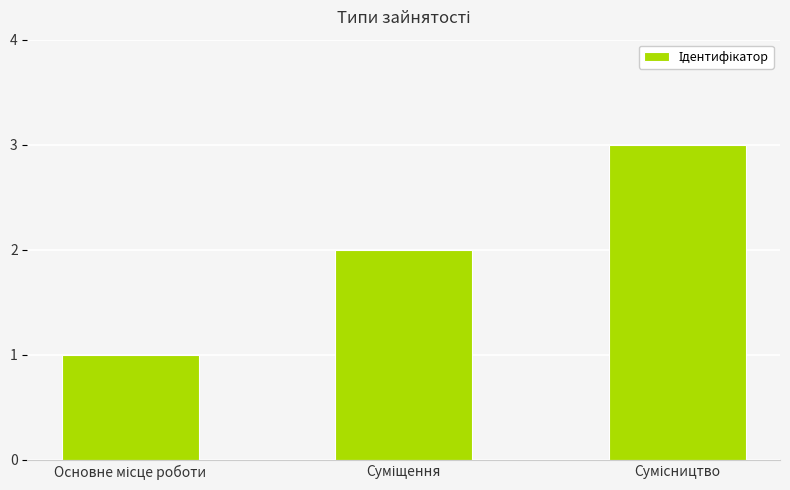

What is the smallest value displayed?

1